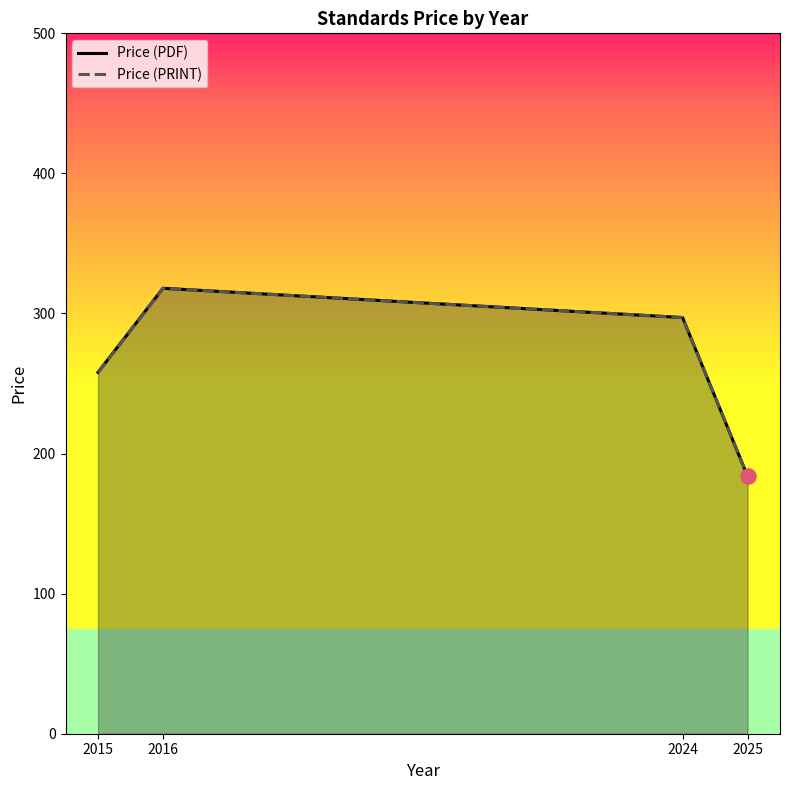

Which series contains the lowest Y value?

Price (PDF)